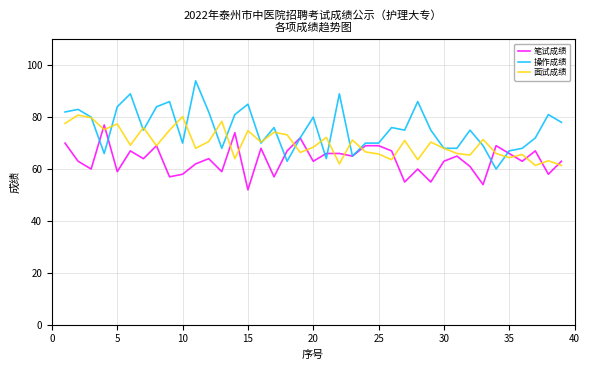

What is the maximum value for 面试成绩?

80.8